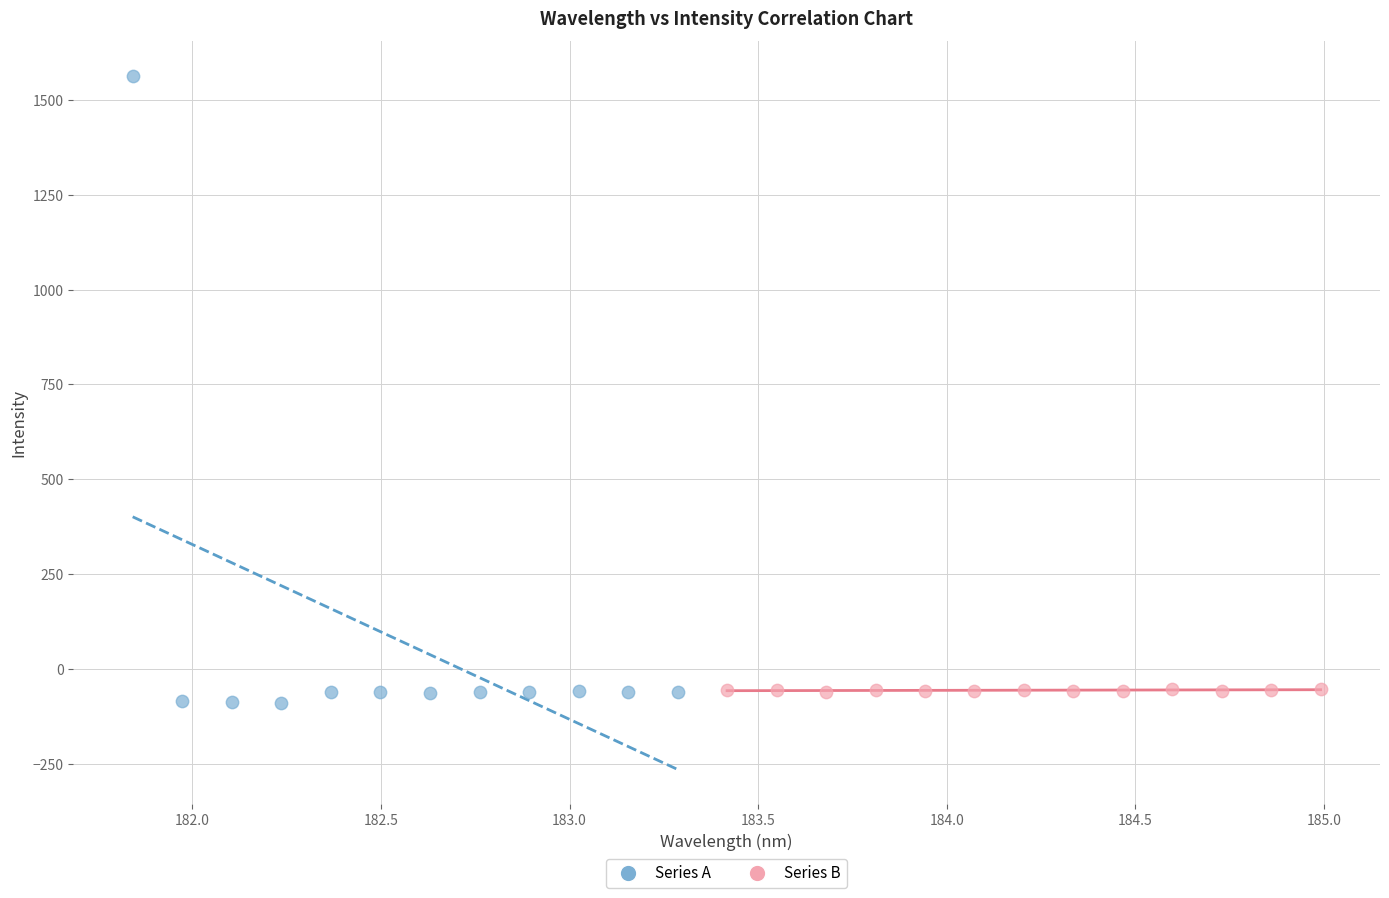

Which series has the largest Y range (max minus min)?

Series A